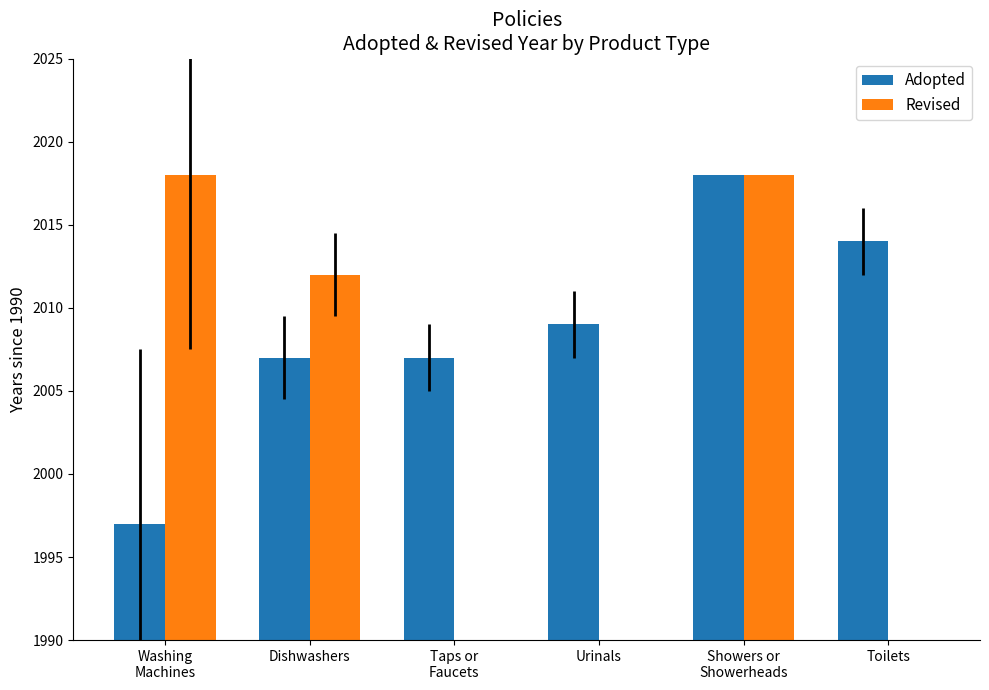

At which category is the sum across all series the highest?

Showers or
Showerheads